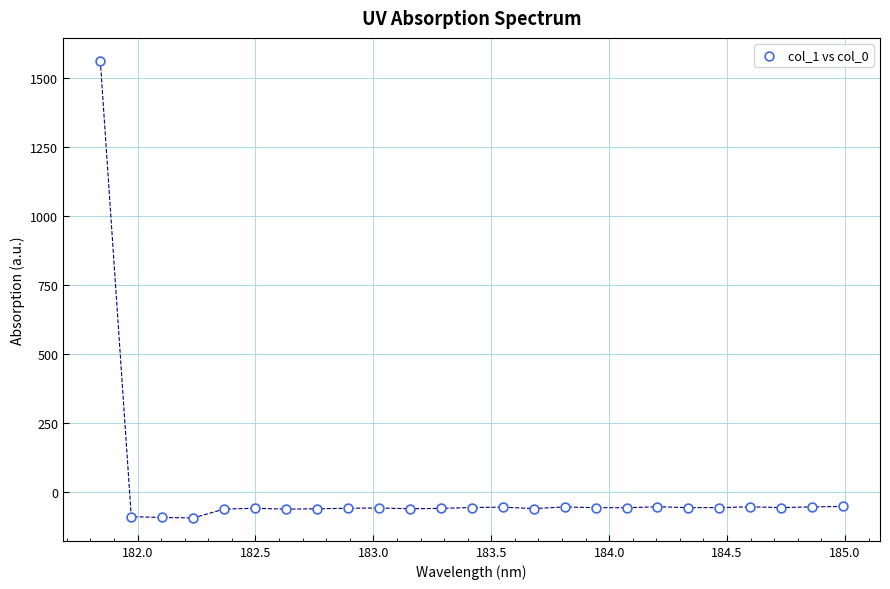

What is the range of Y values (max minus min)?

1655.9